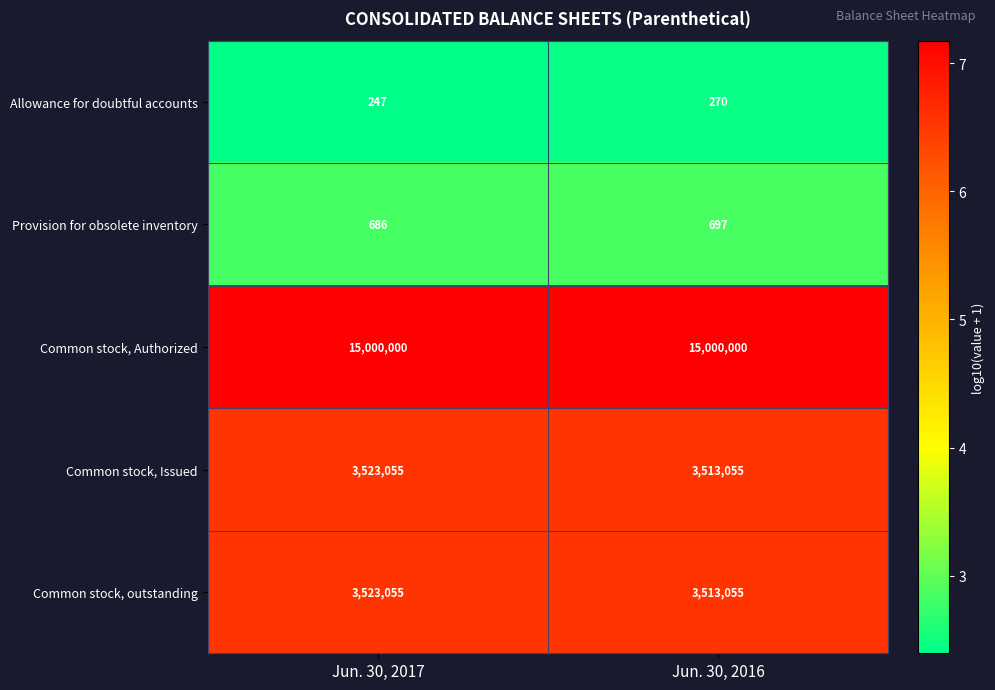

What is the sum of all Common stock, Issued values?

7036110